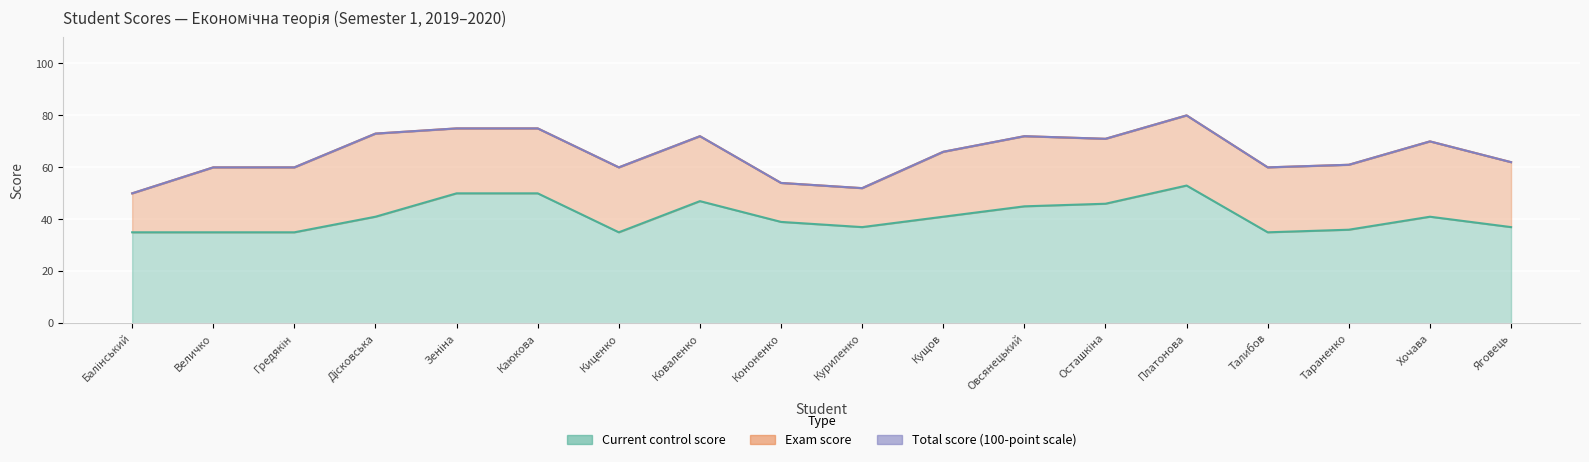

Where is the first local maximum for Total score (100-point scale)?

Коваленко